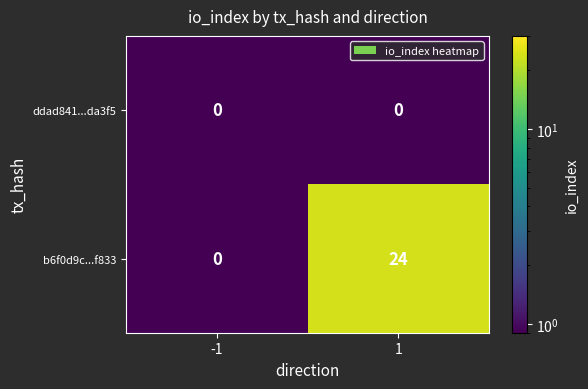

List the series in order of their overall mean, highest first.

b6f0d9c...f833, ddad841...da3f5